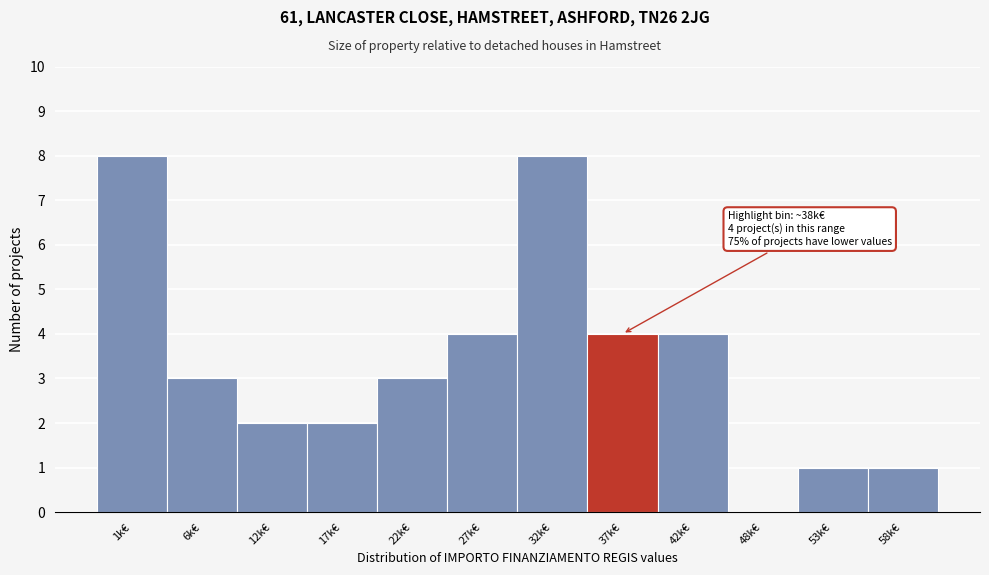

Reading left to right, list all the values displayed in this chart.

1k€=8	6k€=3	12k€=2	17k€=2	22k€=3	27k€=4	32k€=8	37k€=4	42k€=4	48k€=0	53k€=1	58k€=1